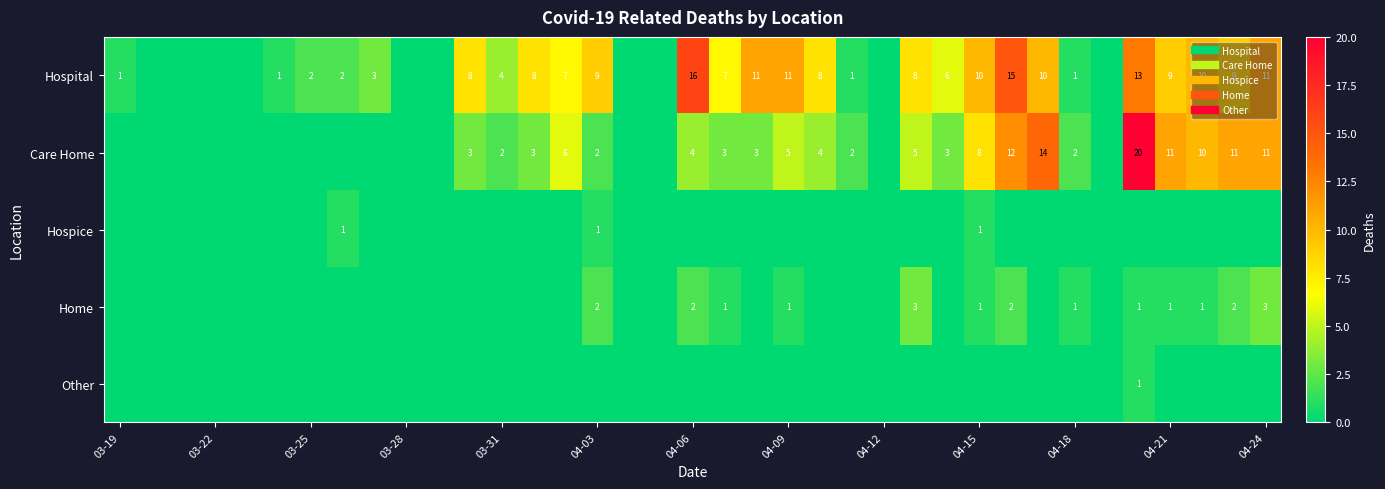

The value of Other at 03-28 is 0. True or false?

True